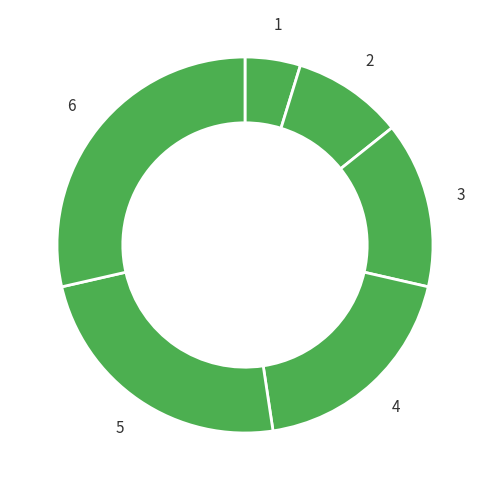

What is the smallest slice in the pie chart?

1